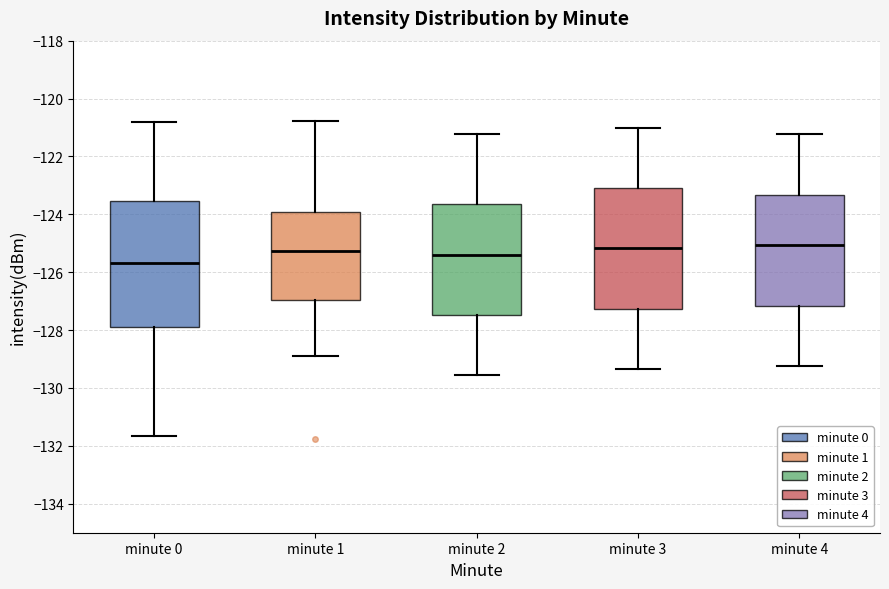

Where does the median line of the box for minute 2 sit on the y-axis? The values are not printed on the chart, so give them approximately, as read against the axis.

-125.4